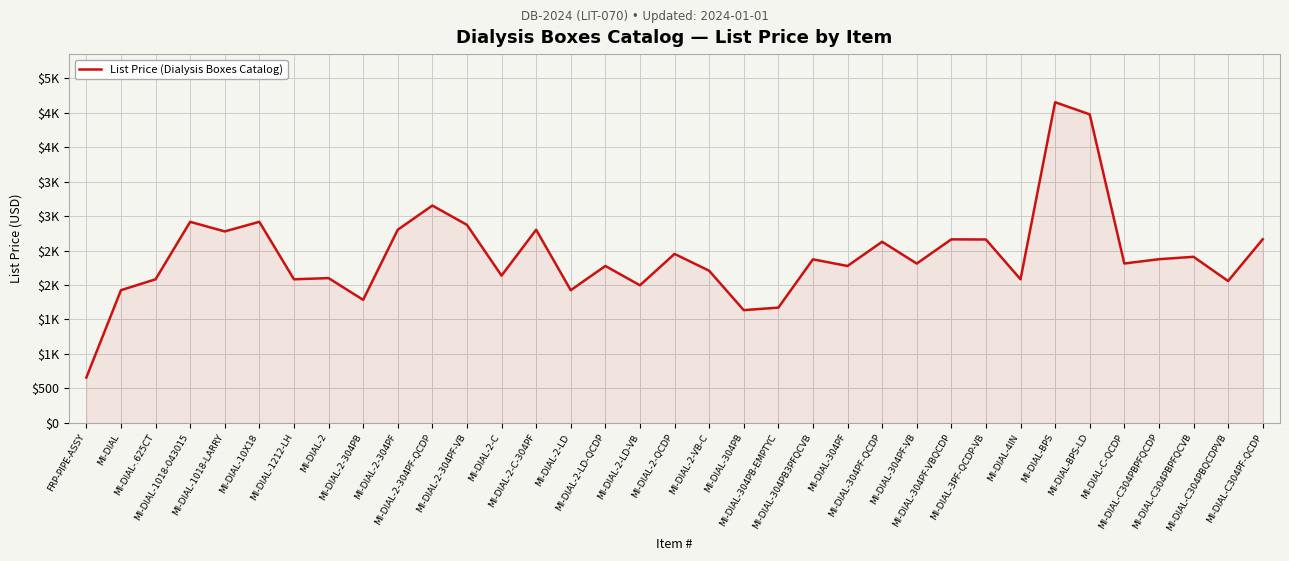

Where does the data first go above 2312?

MI-DIAL-1018-043015